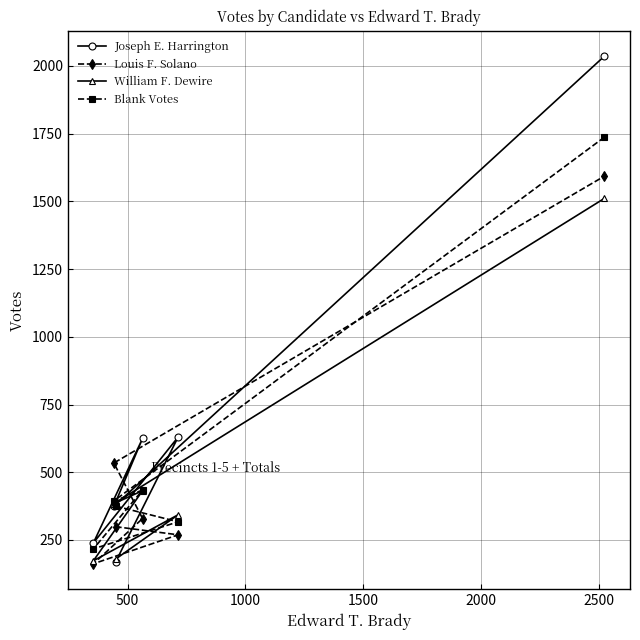

What is the smallest value displayed?

162